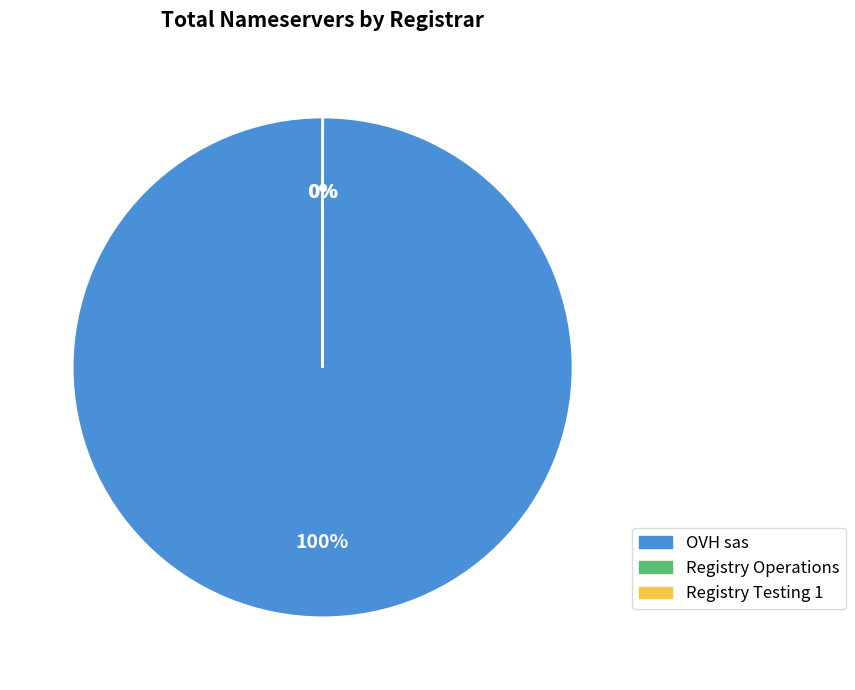

The OVH sas slice represents 100% of the pie. True or false?

True